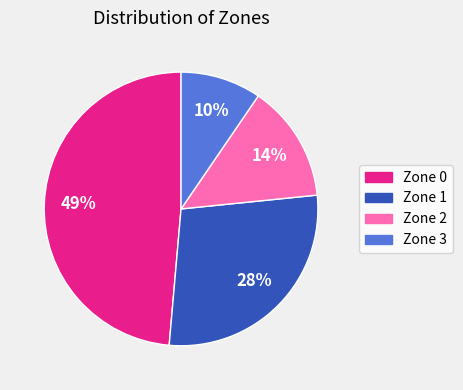

Approximately how many times larger is the value at Zone 3 compared to Zone 2?

0.7